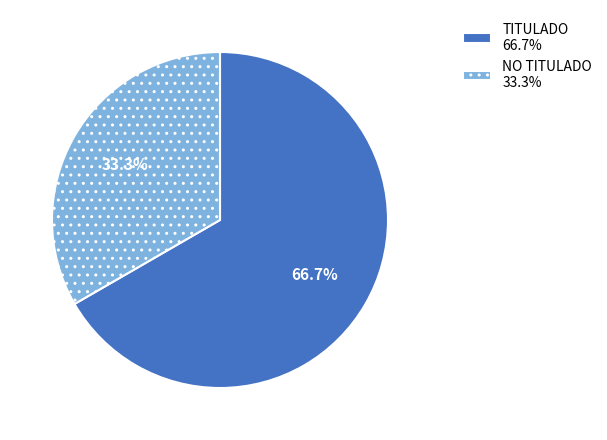

Which has a higher value, TITULADO or NO TITULADO?

TITULADO